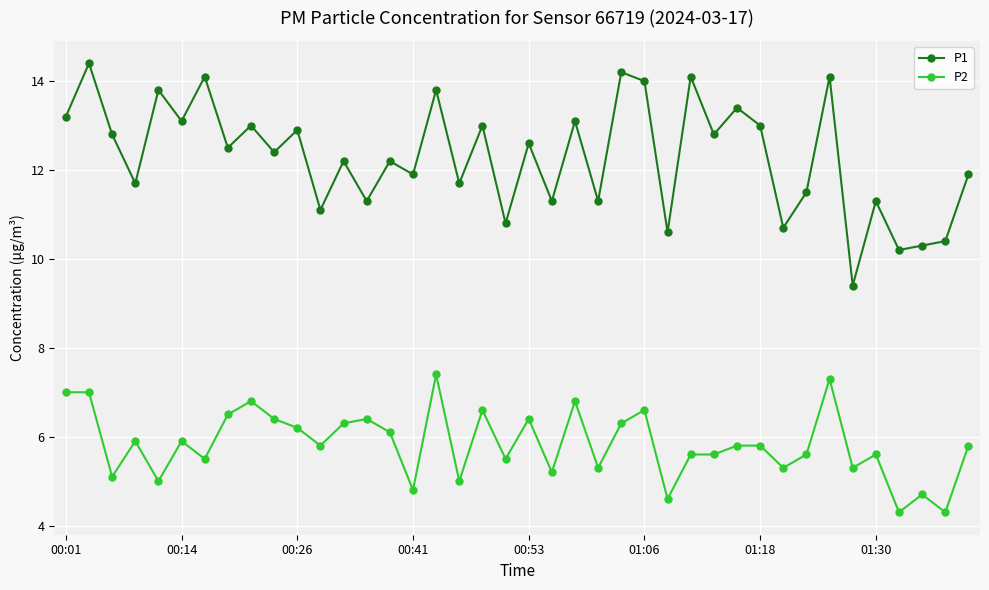

What is the value of the P1 point at the 30th from the left?

13.4